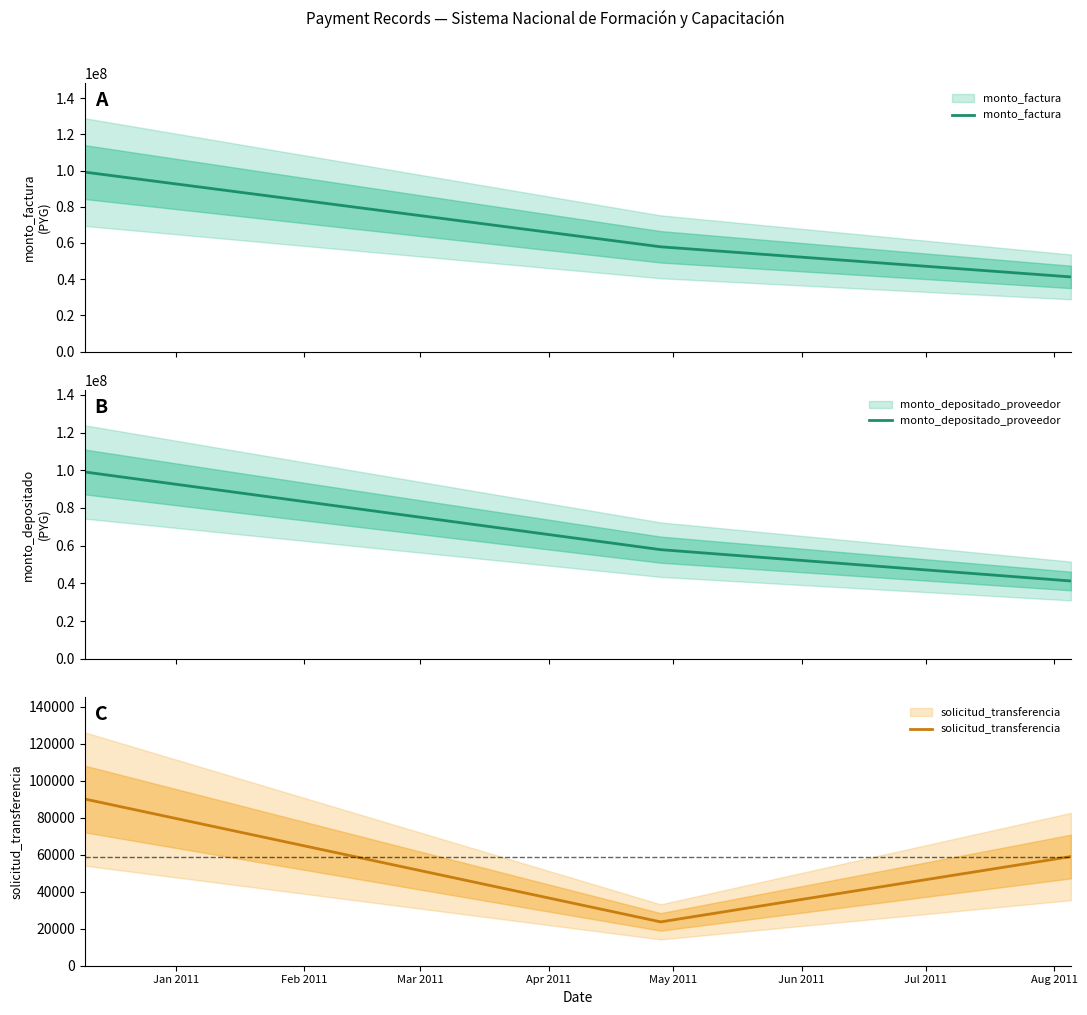

What is the maximum value shown in the chart?

99125000